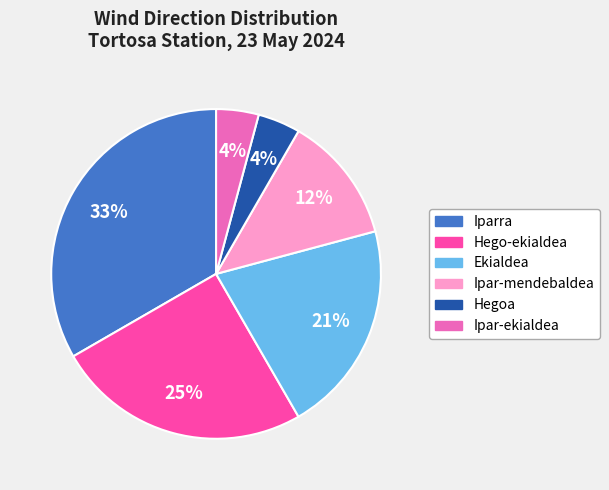

What is the largest slice in the pie chart?

Iparra